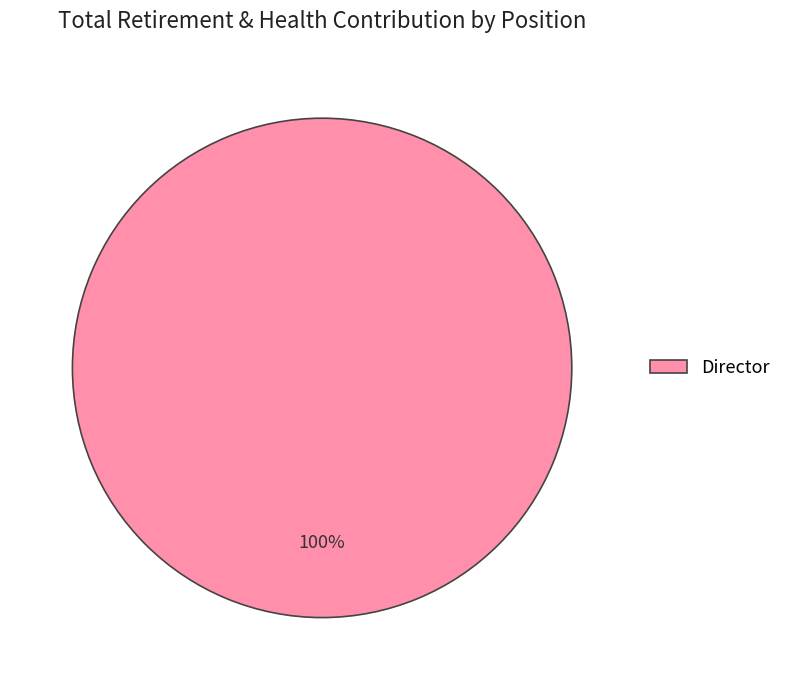

Is it true that Director is 92% of the pie?

False